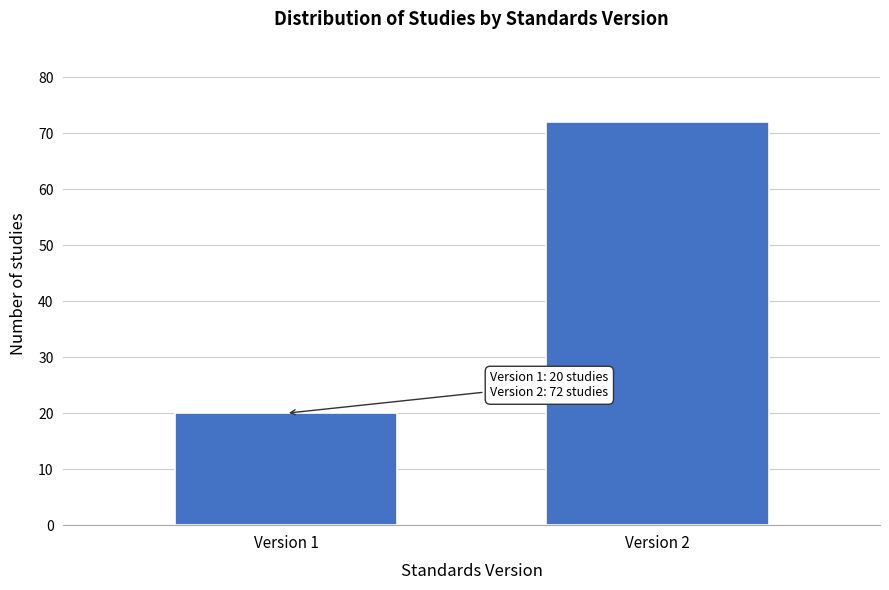

Reading left to right, transcribe all the data shown in this chart.

20	72